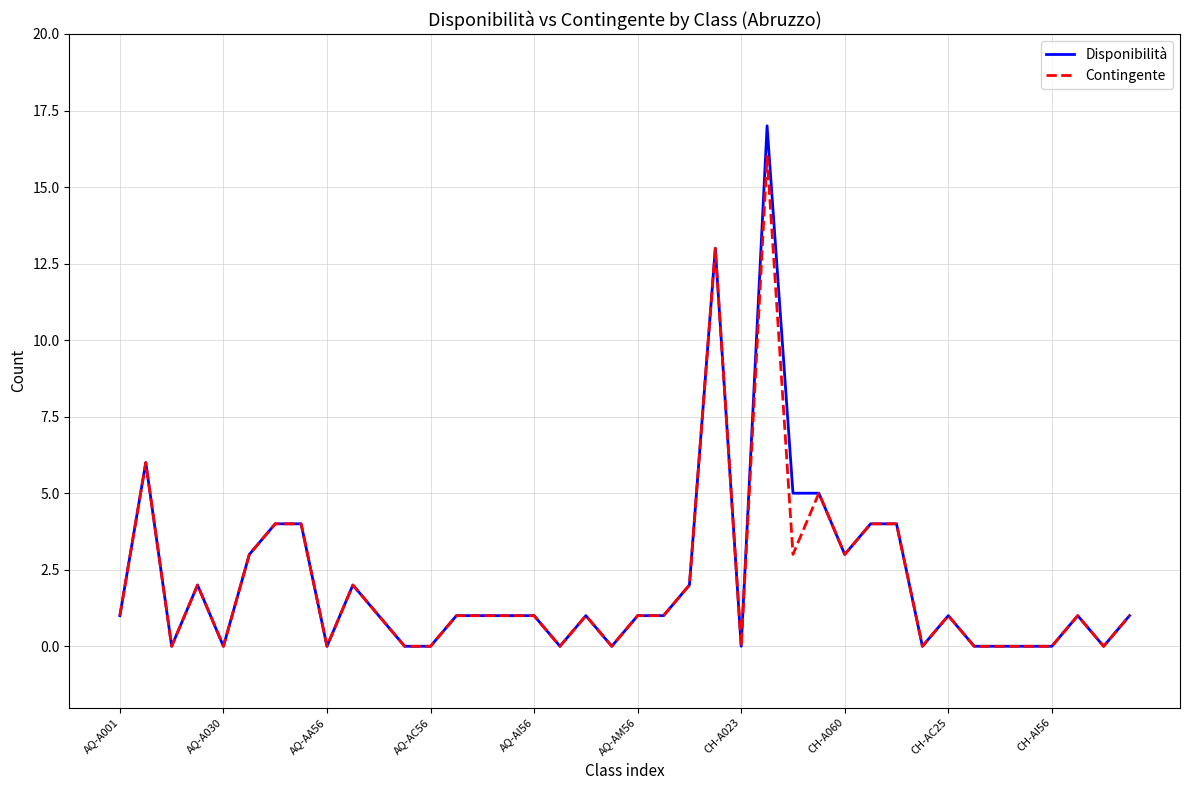

What is the highest value of the Disponibilità series?

17